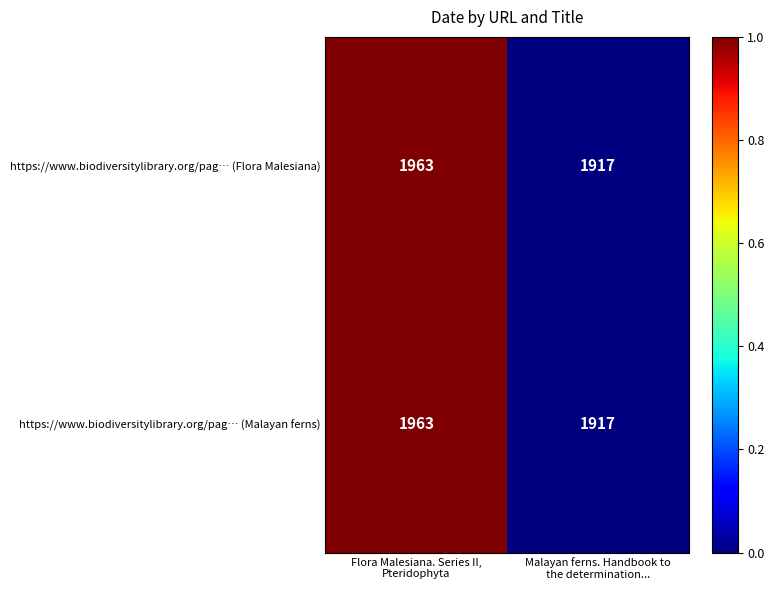

What is the average value of the https://www.biodiversitylibrary.org/pag… (Flora Malesiana) series?

1940